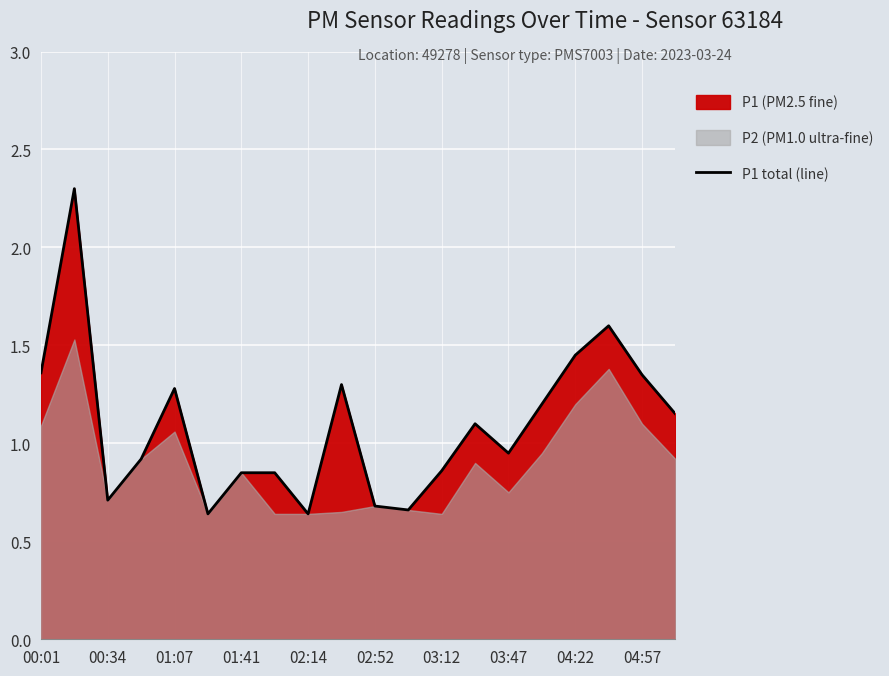

Where does the P1 total (line) series first go above 1?

00:01